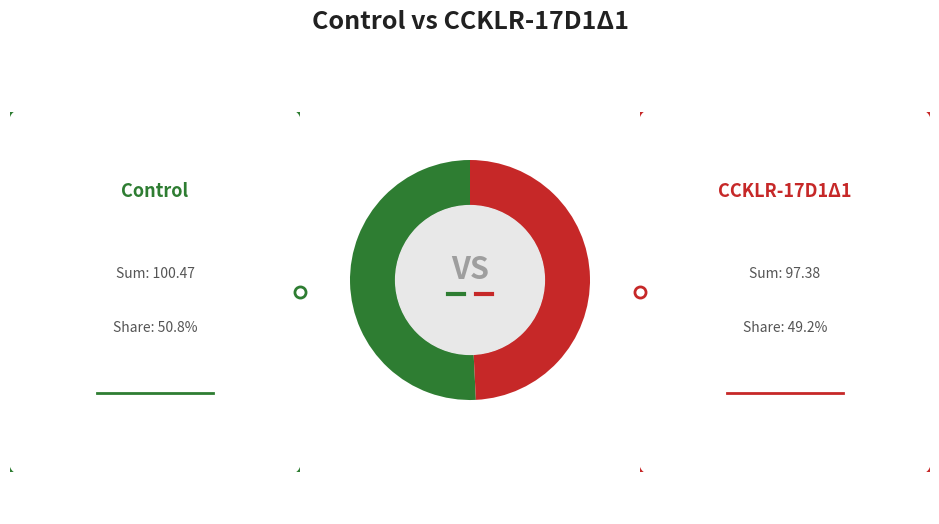

Is there any slice that represents more than half of the pie?

Yes